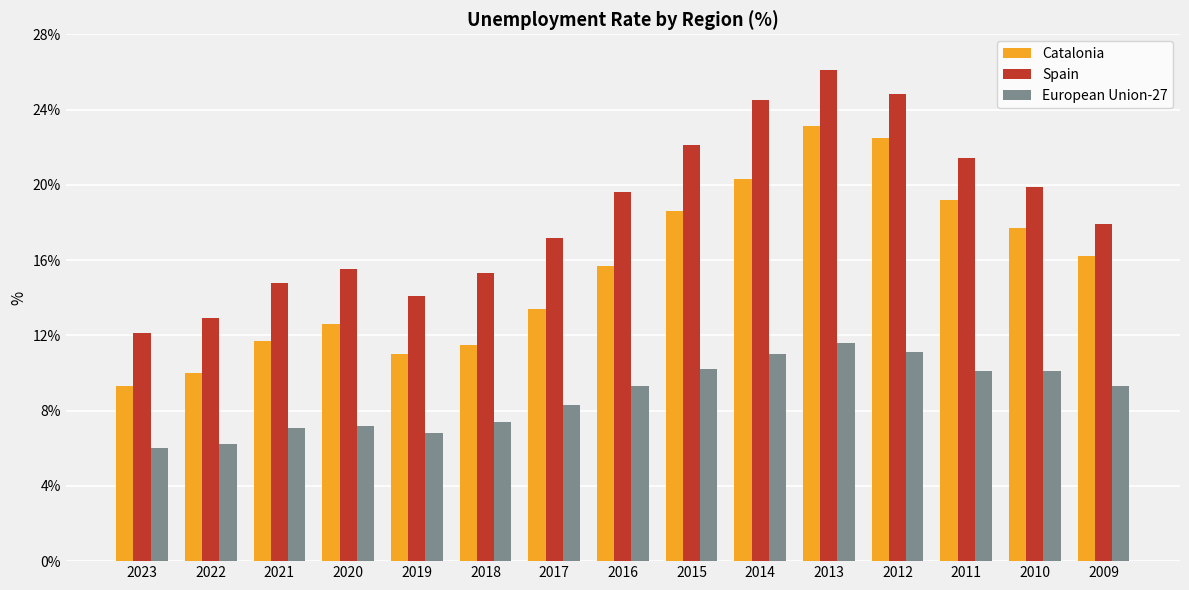

Read the Catalonia value at 2013.

23.1